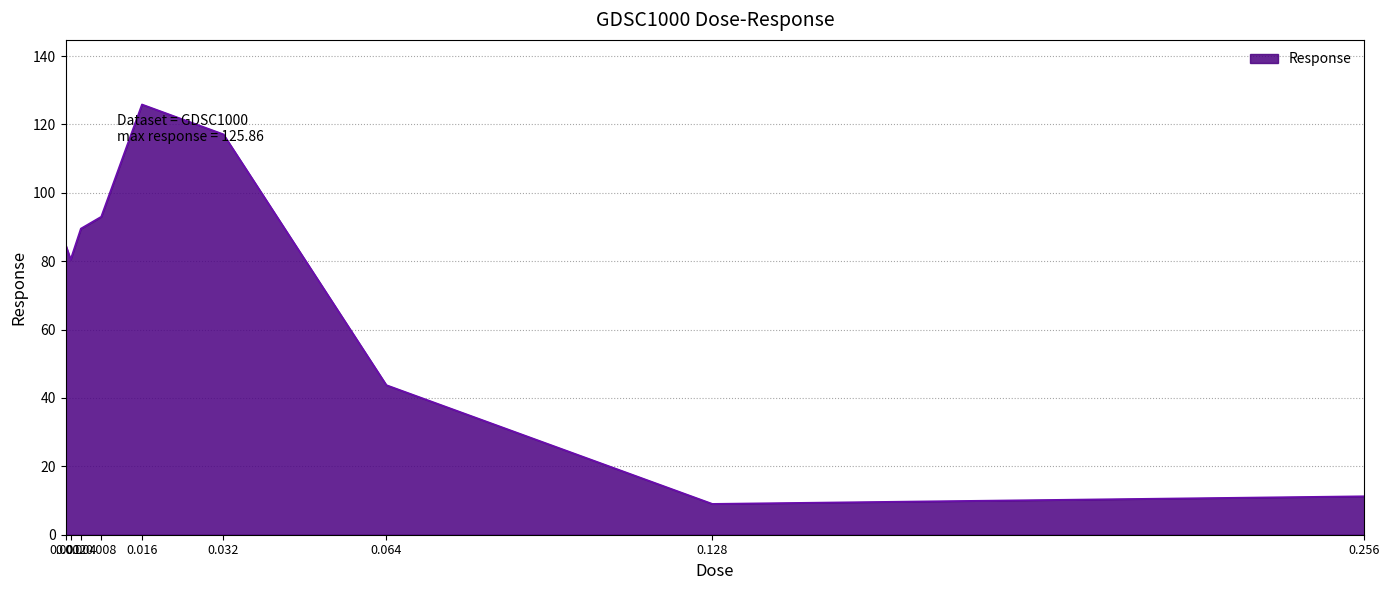

What is the greatest value displayed?

125.9